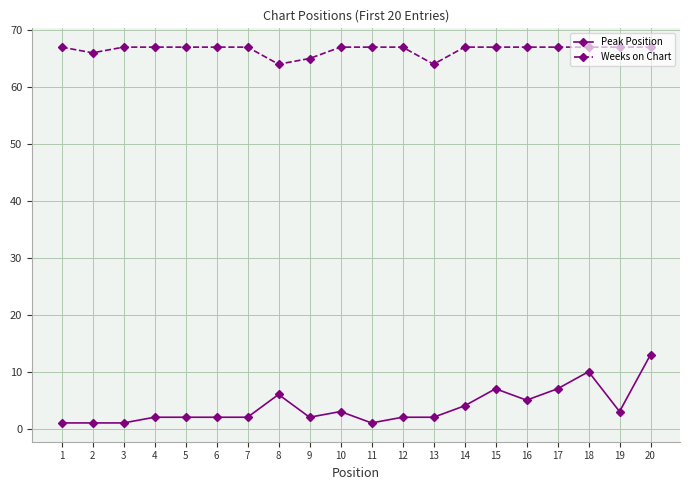

Between 1 and 8, which series saw the biggest shift?

Peak Position